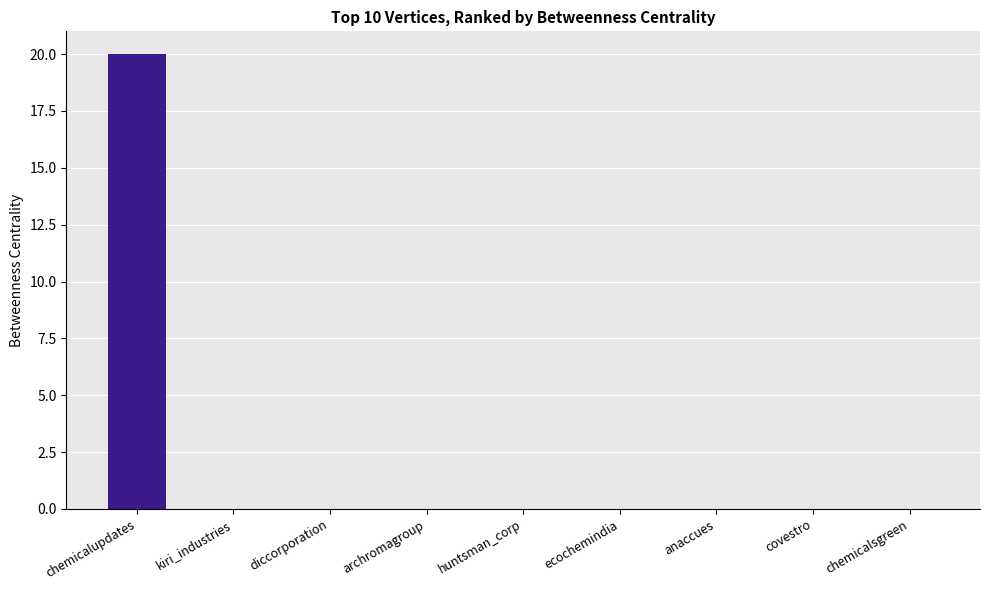

Reading left to right, transcribe all the data shown in this chart.

chemicalupdates=20	kiri_industries=0	diccorporation=0	archromagroup=0	huntsman_corp=0	ecochemindia=0	anaccues=0	covestro=0	chemicalsgreen=0